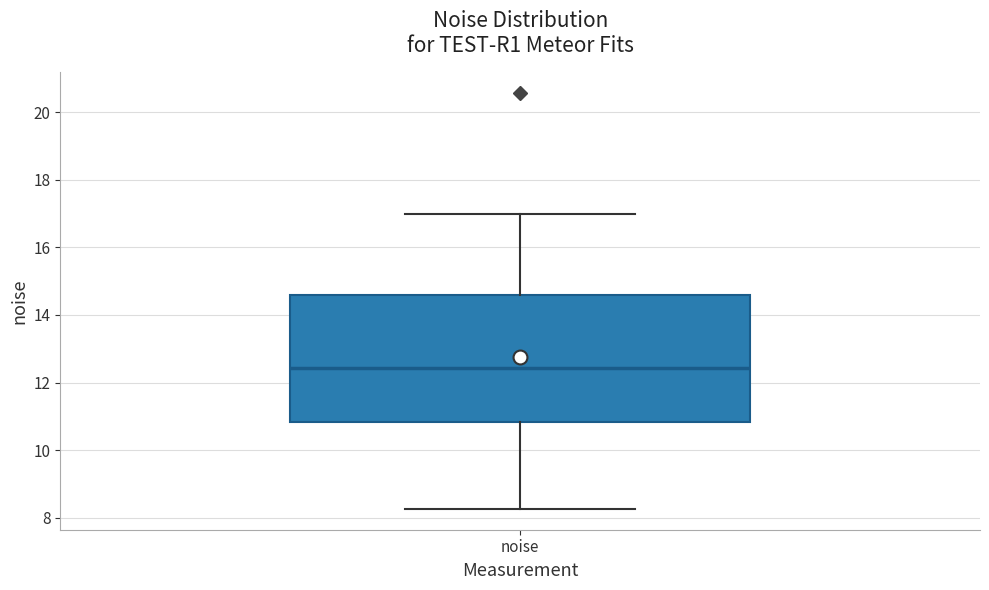

Read this box plot against the y-axis: the position of the median line, the range covered by the box, and the ends of both whiskers. The values are not printed on the chart, so give them approximately, as read against the axis.

median 12.4, box 10.8 to 14.6, whiskers 8.2 to 17.0